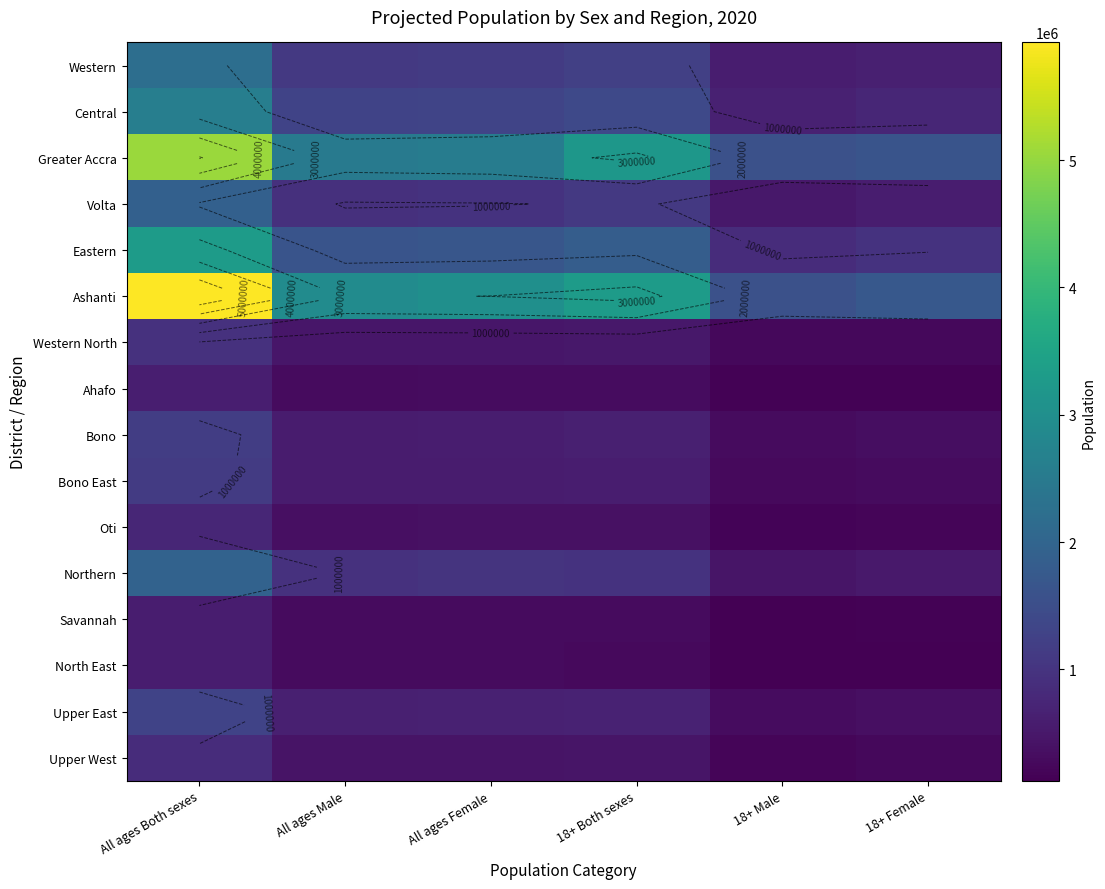

What is the maximum value for Volta?

1907679